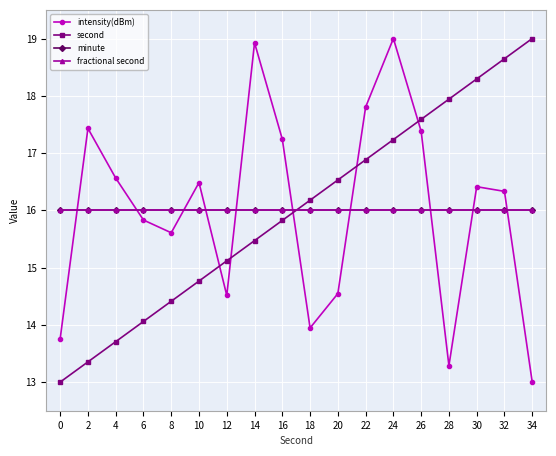

How many data points in intensity(dBm) are less than 16?

8